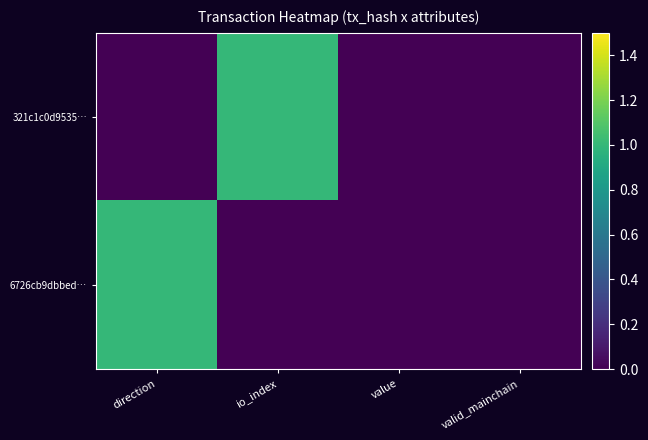

Count the number of categories in the chart.

4